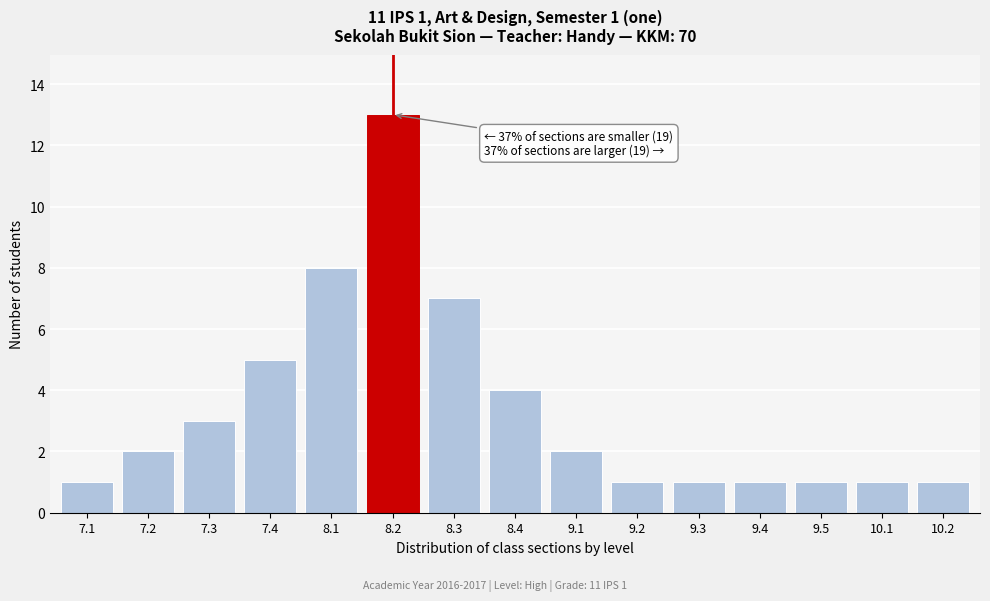

Reading left to right, transcribe all the data shown in this chart.

7.1=1	7.2=2	7.3=3	7.4=5	8.1=8	8.2=13	8.3=7	8.4=4	9.1=2	9.2=1	9.3=1	9.4=1	9.5=1	10.1=1	10.2=1